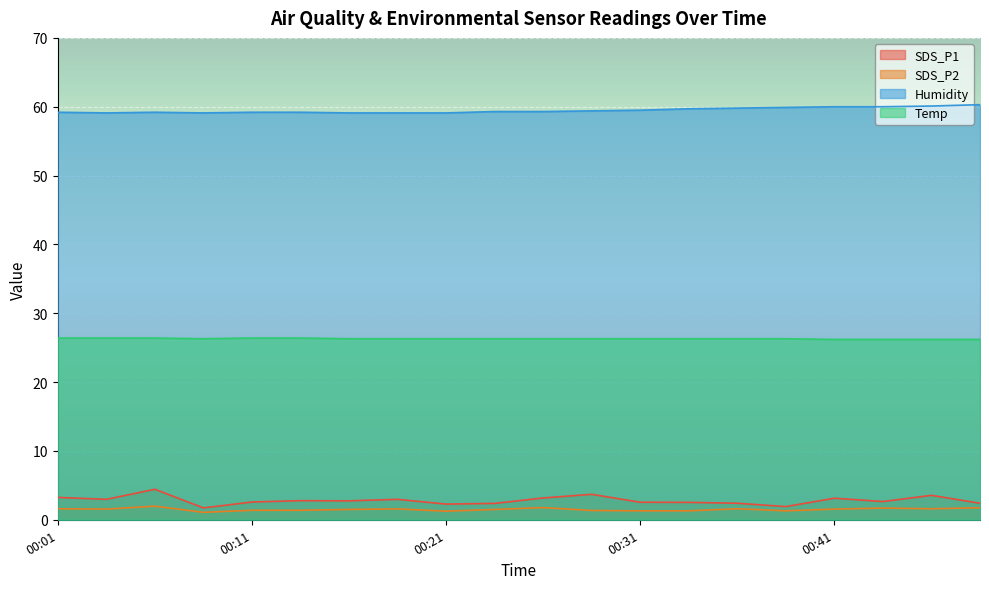

How many lines are shown in the chart?

4